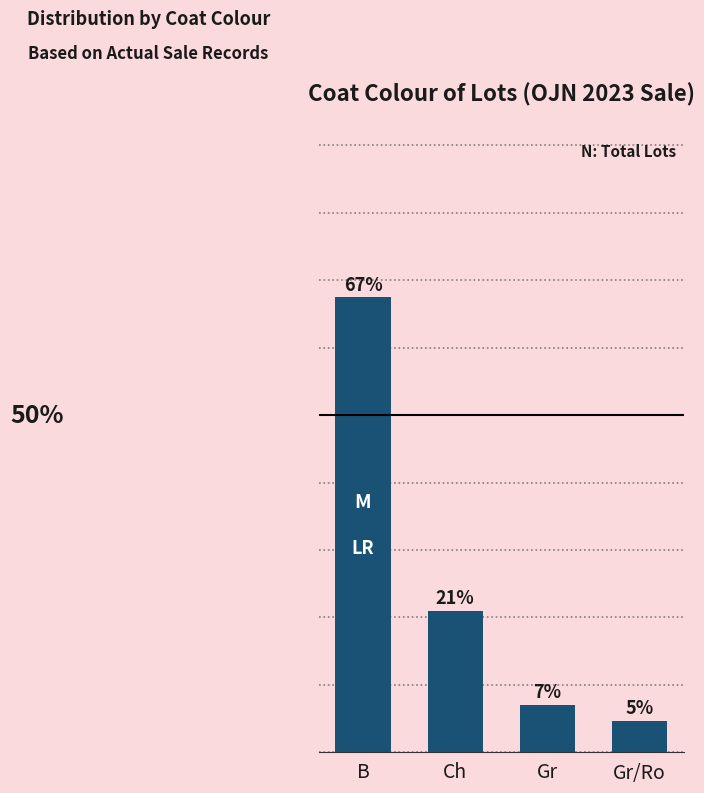

Where does the data first go above 20?

B